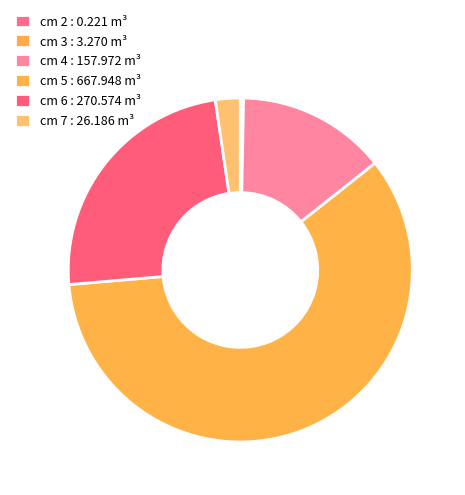

What percentage is the cm 7 slice, to the nearest percent?

2%